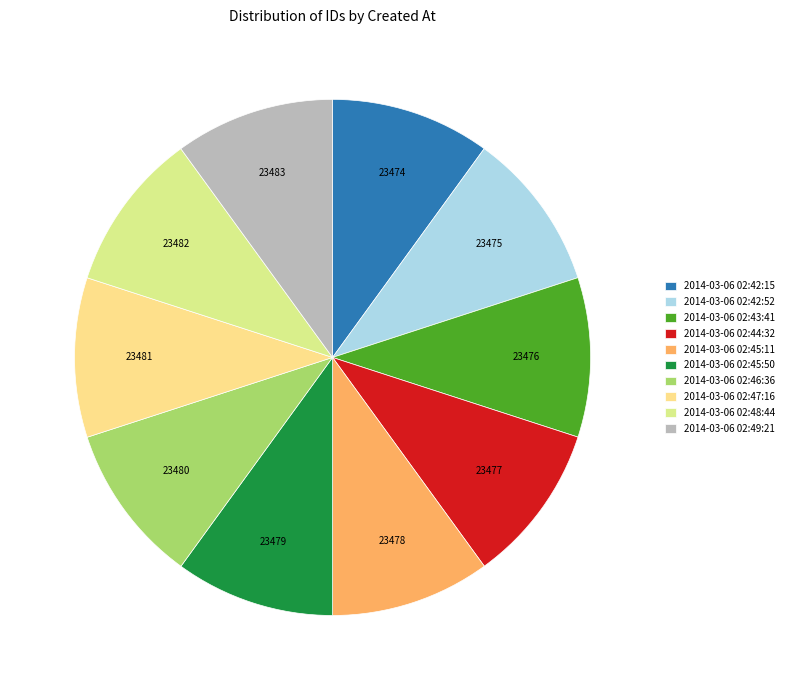

True or false: 2014-03-06 02:44:32 accounts for 16% of the total.

False